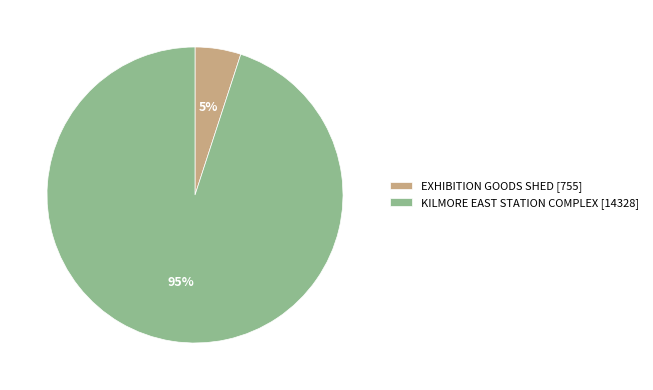

What is the ratio of the value at KILMORE EAST STATION COMPLEX to the value at EXHIBITION GOODS SHED?

19.0